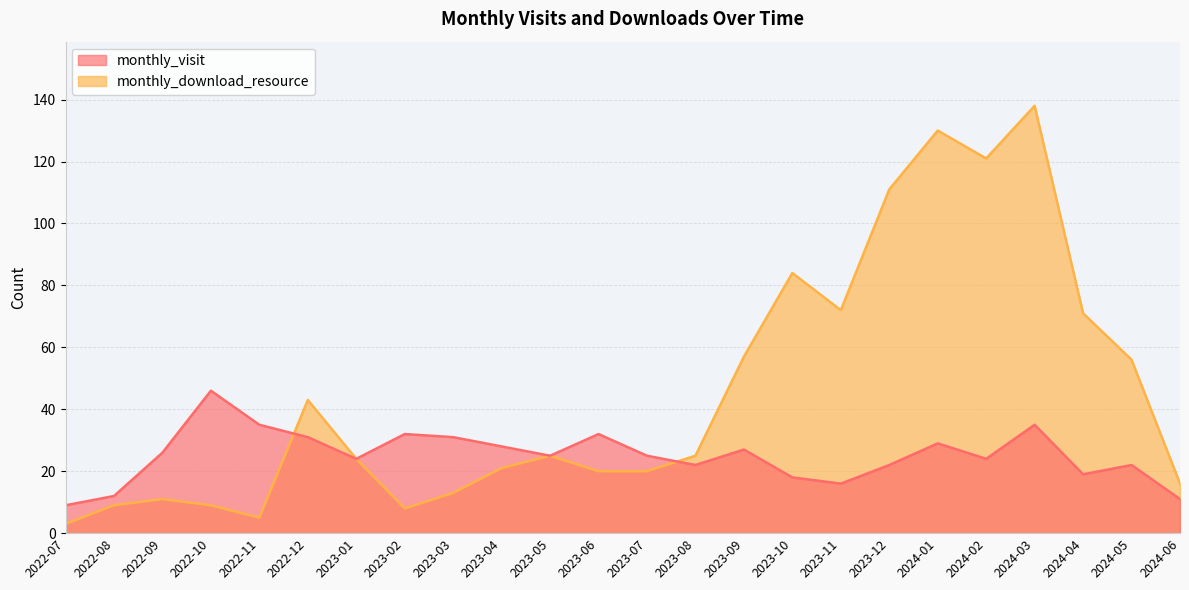

What is the difference between the monthly_visit values at 2023-09 and 2023-07?

2